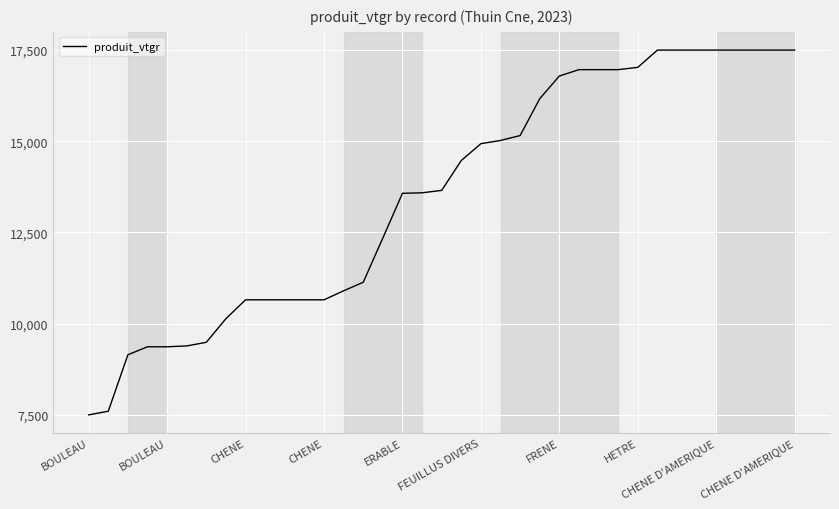

Count the number of categories in the chart.

37